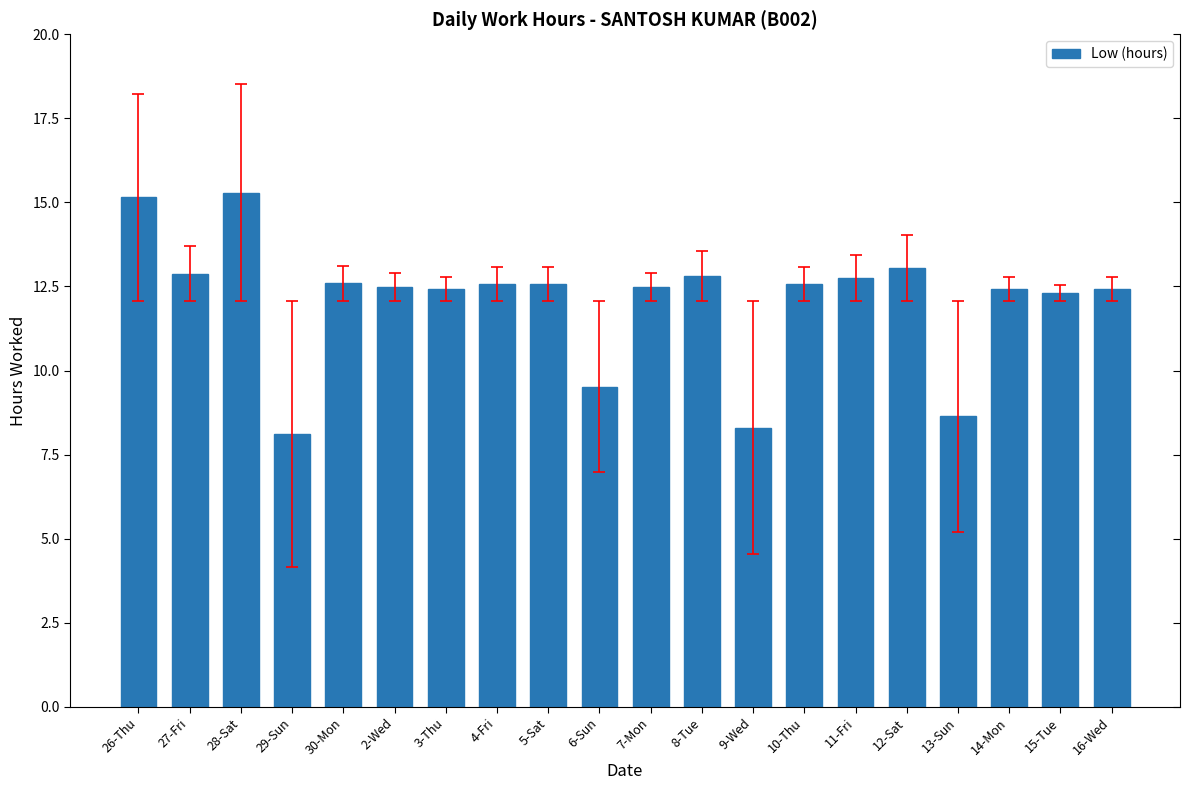

What is the value of the 13th bar from the left?

8.3